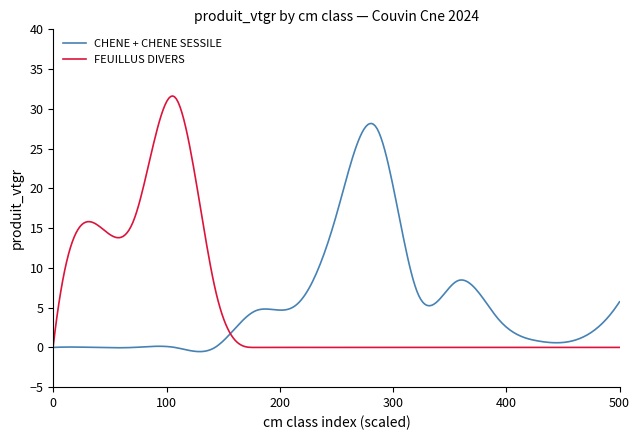

Which series has the largest range (max minus min)?

FEUILLUS DIVERS